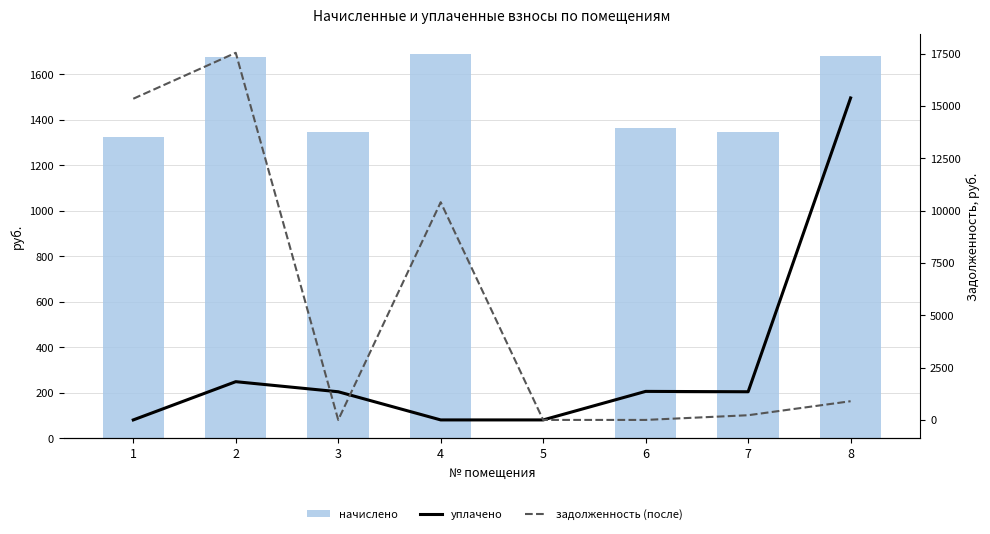

Rank the series by their maximum value, from lowest to highest.

начислено, уплачено, задолженность (после)